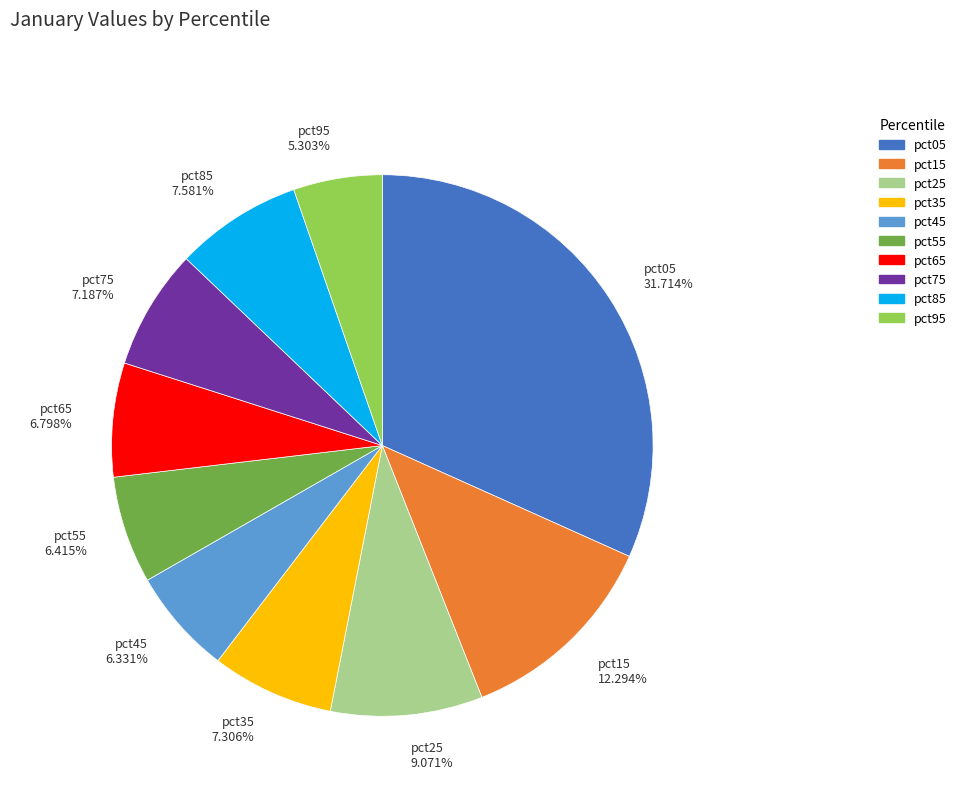

Which slice is the largest?

pct05